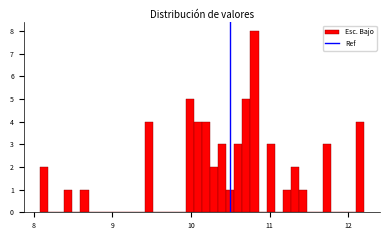

Around what value on the x-axis is the tallest bar? Give the approximate position of its centre, as read against the axis.

10.8